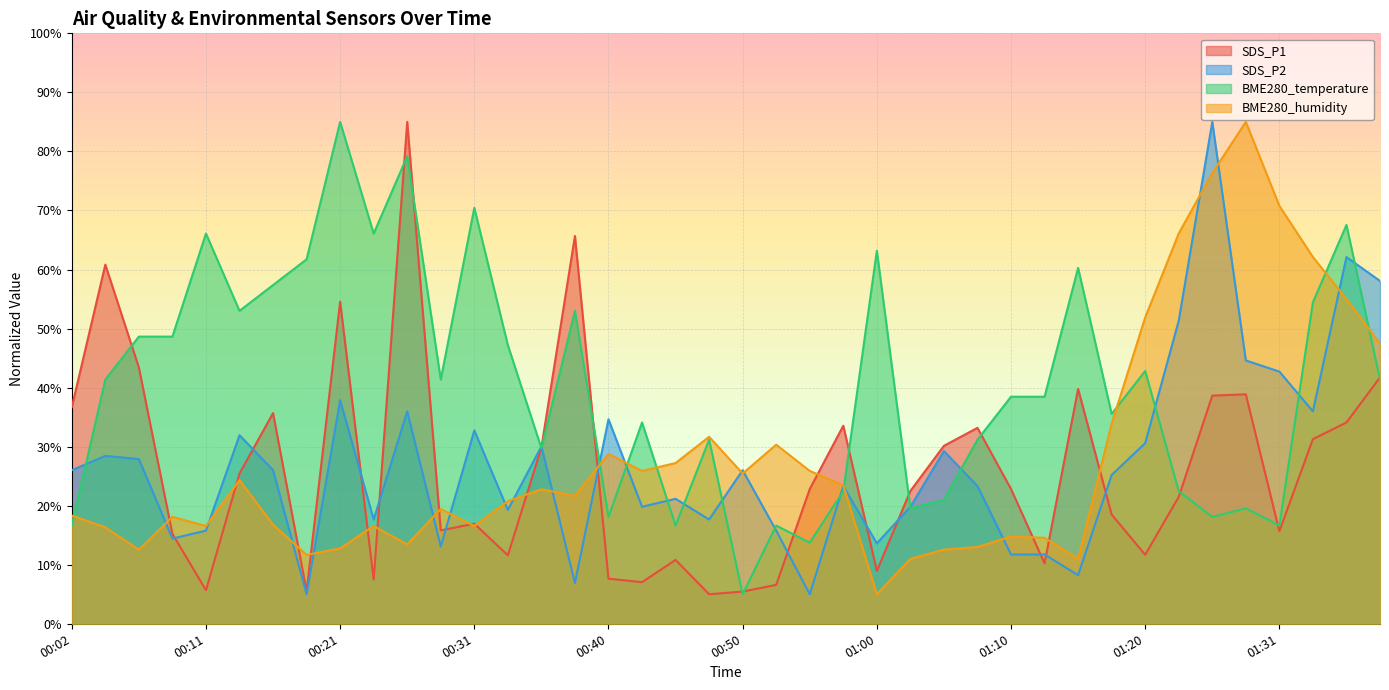

List the labels in order of BME280_humidity value, largest first.

01:28, 01:26, 01:31, 01:23, 01:33, 01:36, 01:20, 01:38, 01:18, 00:48, 00:53, 00:40, 00:45, 00:43, 00:55, 00:50, 00:14, 00:58, 00:36, 00:38, 00:33, 00:28, 00:02, 00:09, 00:16, 00:11, 00:23, 00:31, 00:04, 01:10, 01:12, 00:26, 01:07, 00:21, 00:06, 01:05, 00:19, 01:02, 01:15, 01:00